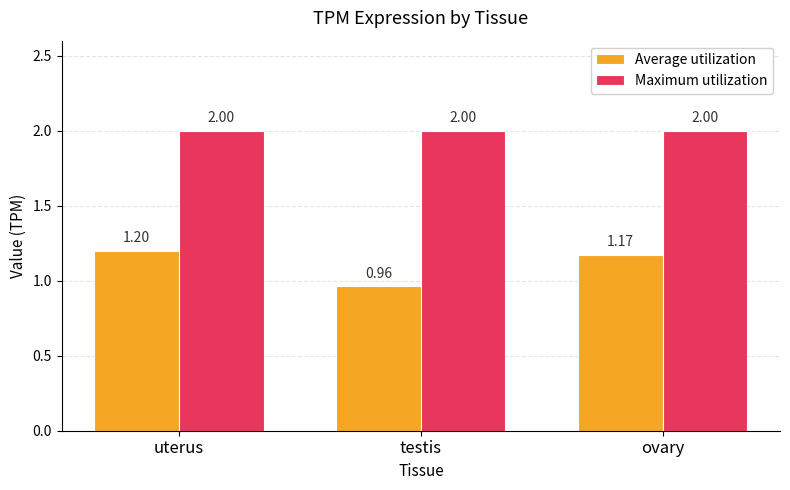

What is the total value across all series at ovary?

3.2